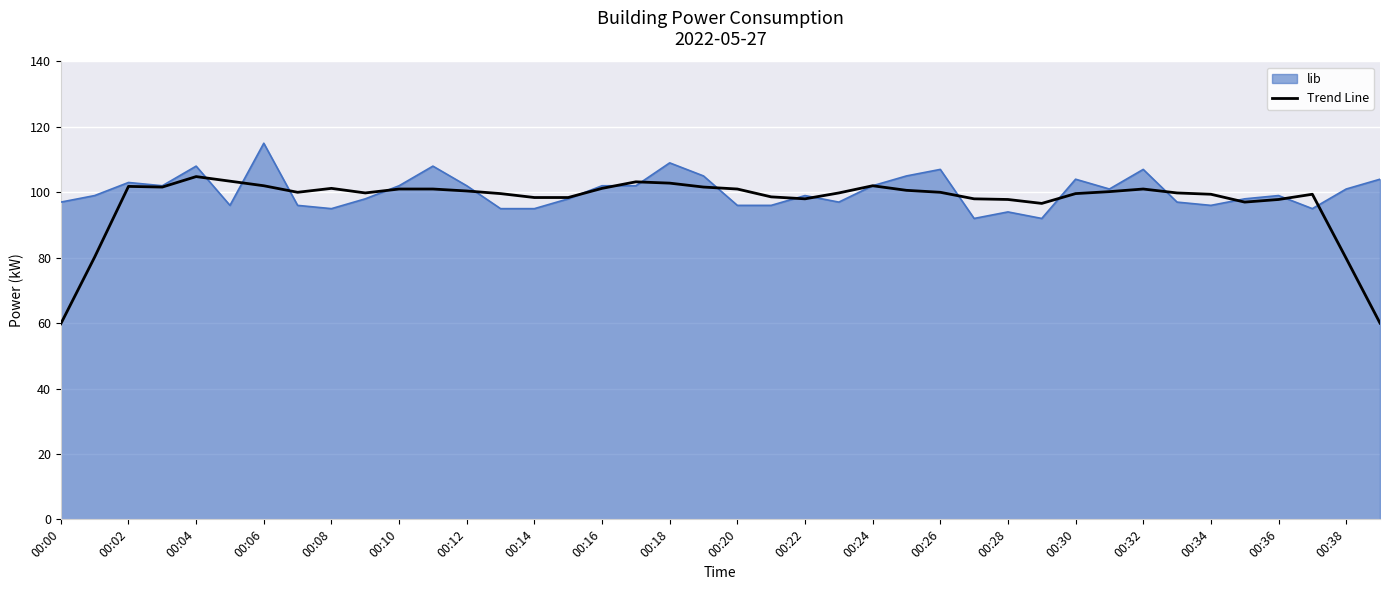

Rank the series by their maximum value, from lowest to highest.

Trend Line, lib